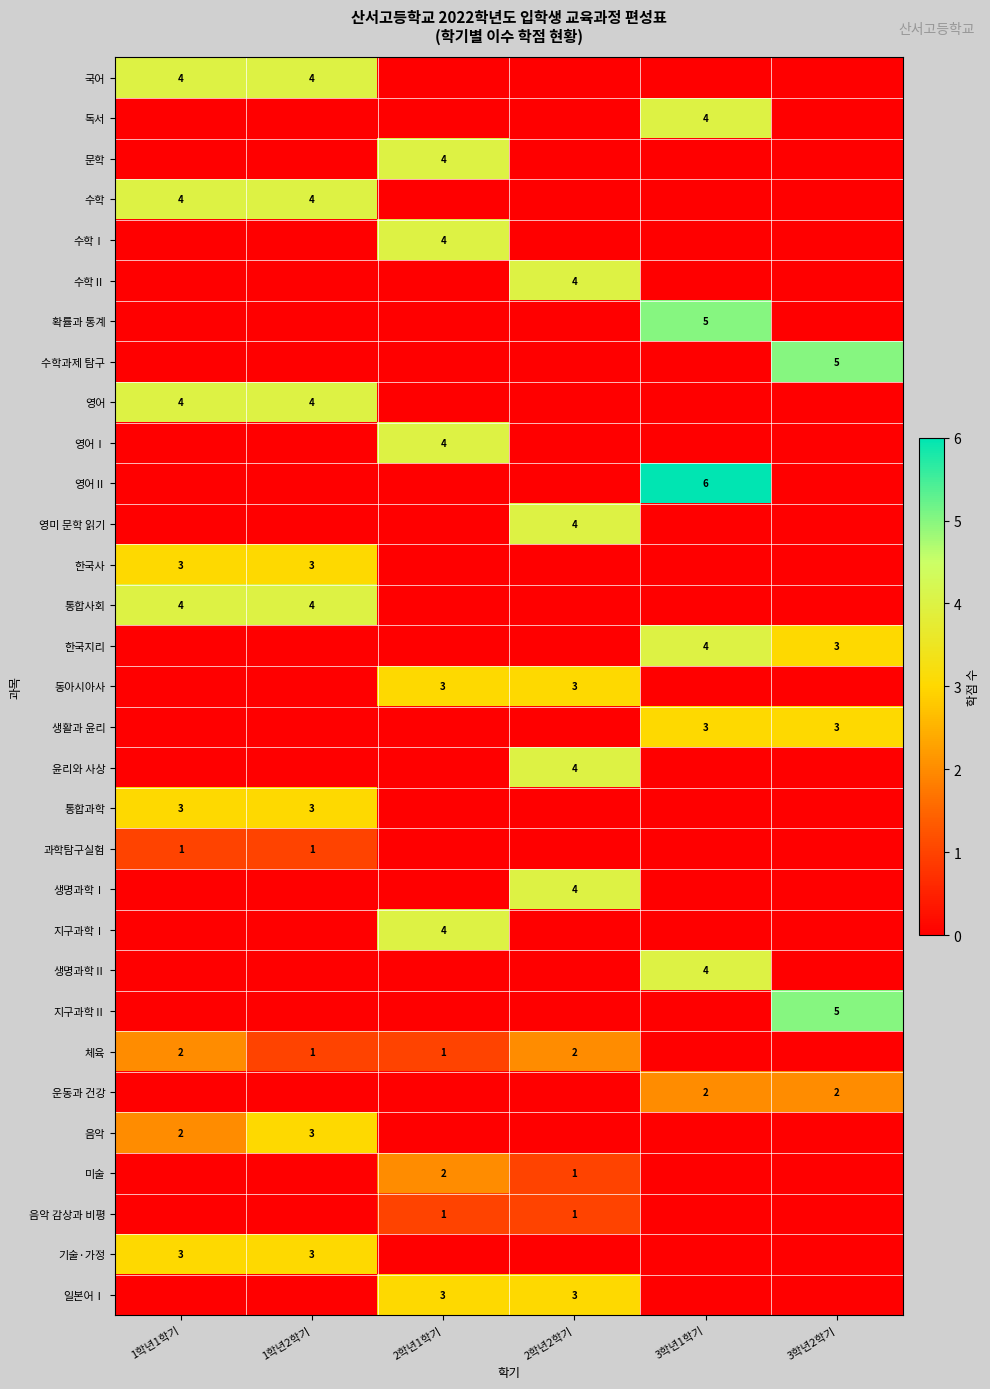

The 독서 series shows 1 at 3학년1학기. True or false?

False